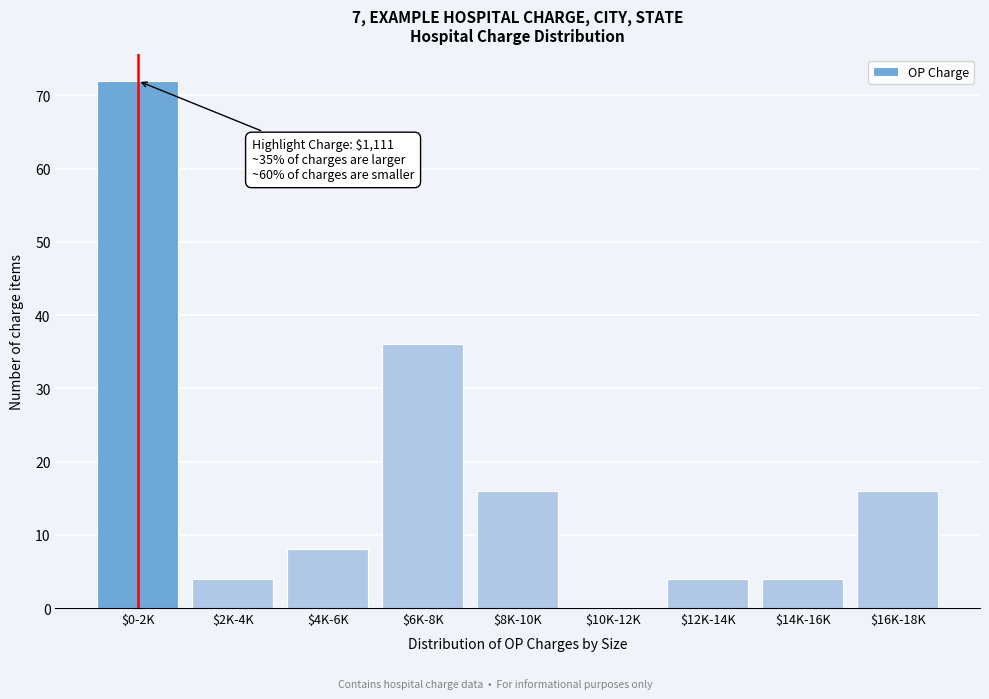

True or false: the data shows 7 at $8K-10K.

False